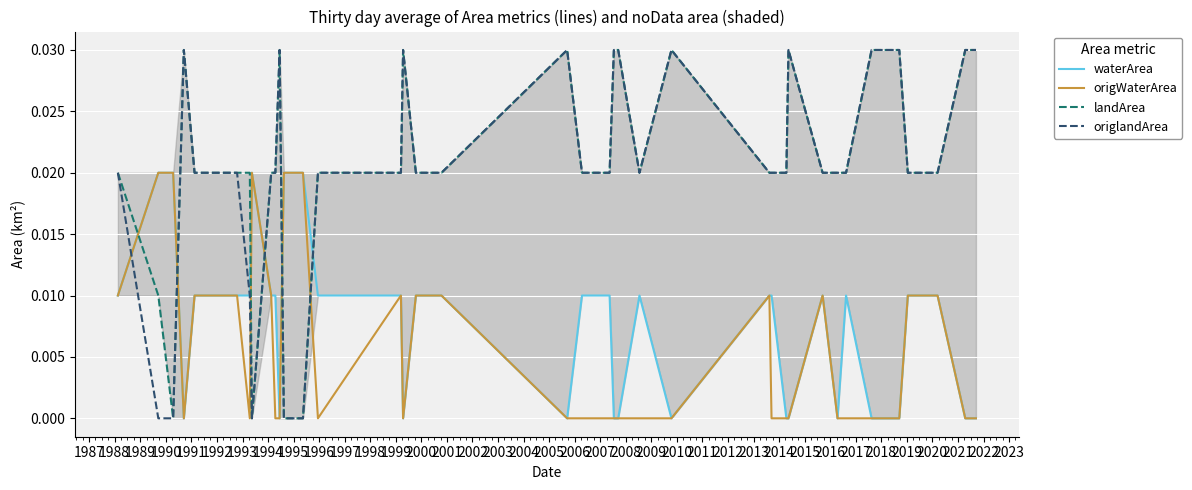

How many times do origlandArea and origWaterArea cross each other?

6